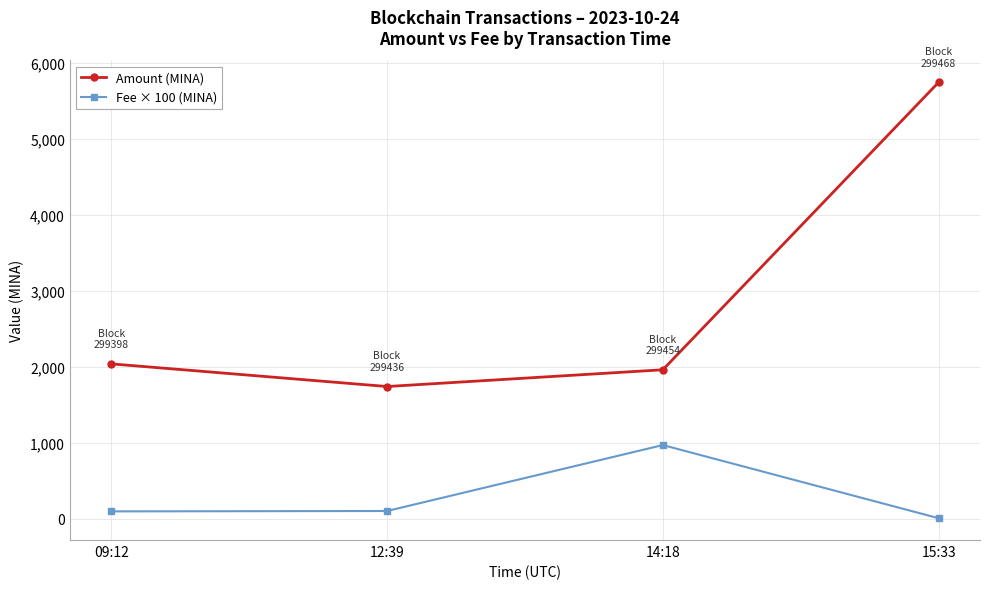

Rank the series by their maximum value, from highest to lowest.

Amount (MINA), Fee × 100 (MINA)